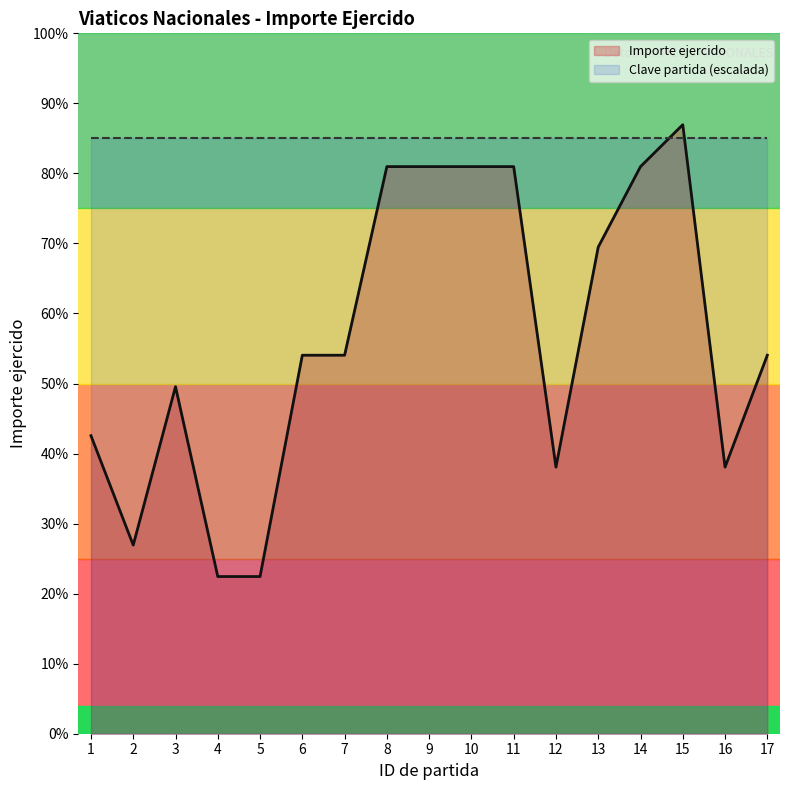

Approximately how many times larger is the value at 7 compared to 1?

1.3